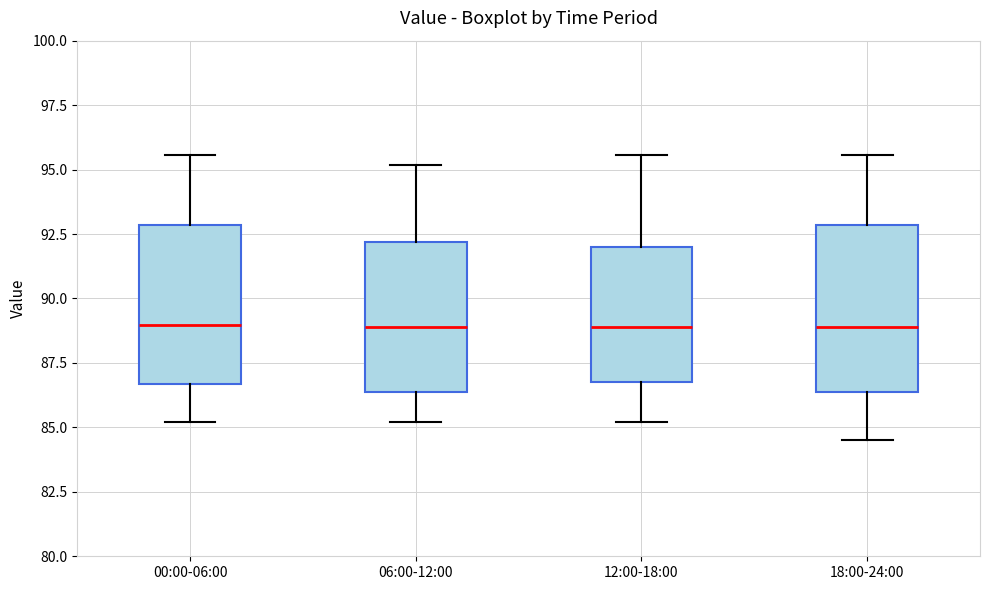

Reading left to right, read every box against the y-axis: the position of its median line, the range the box covers, and the ends of its whiskers. The values are not printed on the chart, so give them approximately, as read against the axis.

00:00-06:00: median 89.0, box 86.5 to 93.0, whiskers 85.0 to 95.5
06:00-12:00: median 89.0, box 86.5 to 92.0, whiskers 85.0 to 95.0
12:00-18:00: median 89.0, box 87.0 to 92.0, whiskers 85.0 to 95.5
18:00-24:00: median 89.0, box 86.5 to 93.0, whiskers 84.5 to 95.5